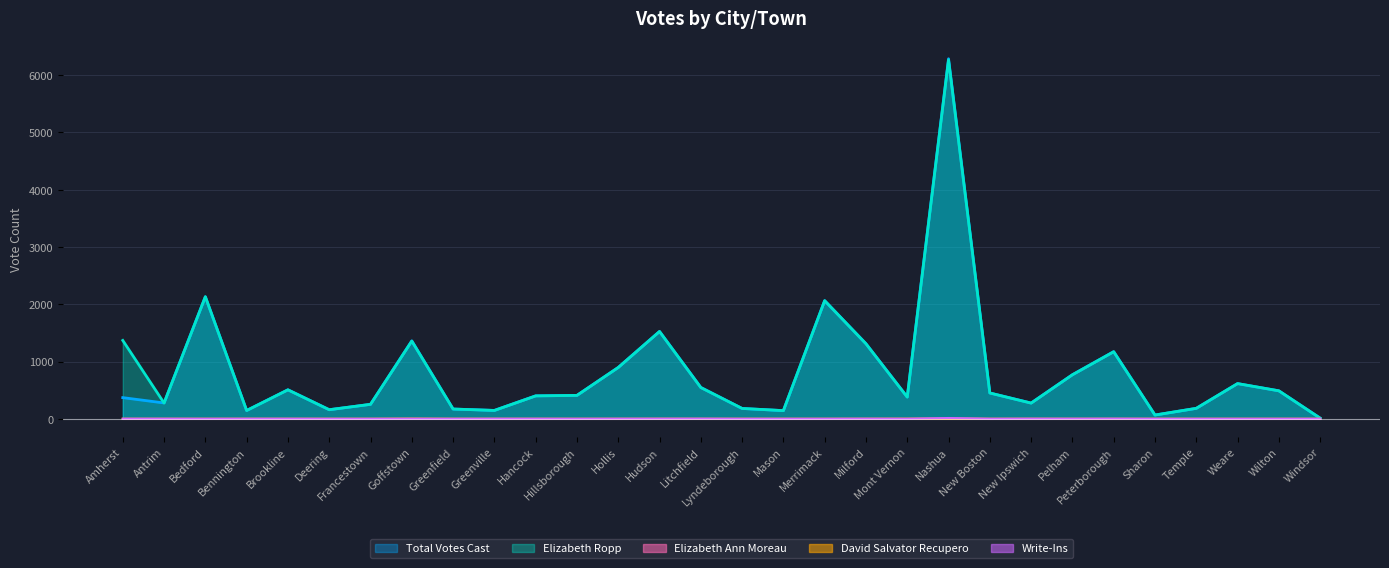

What are all the series names shown in the legend?

Total Votes Cast, Elizabeth Ropp, Elizabeth Ann Moreau, David Salvator Recupero, Write-Ins